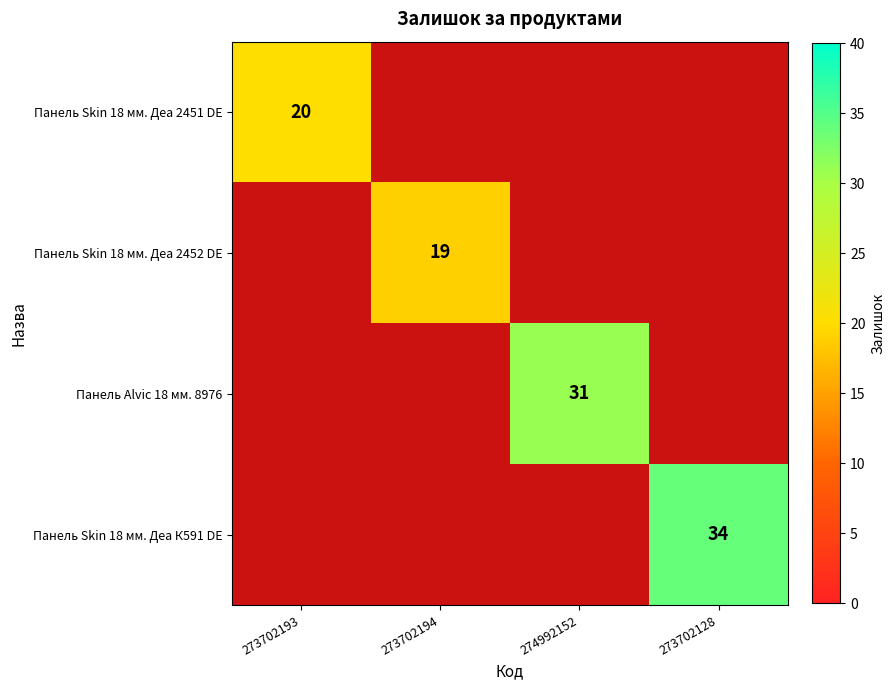

The Панель Skin 18 мм. Деа 2451 DE series shows 27.0 at 273702193. True or false?

False